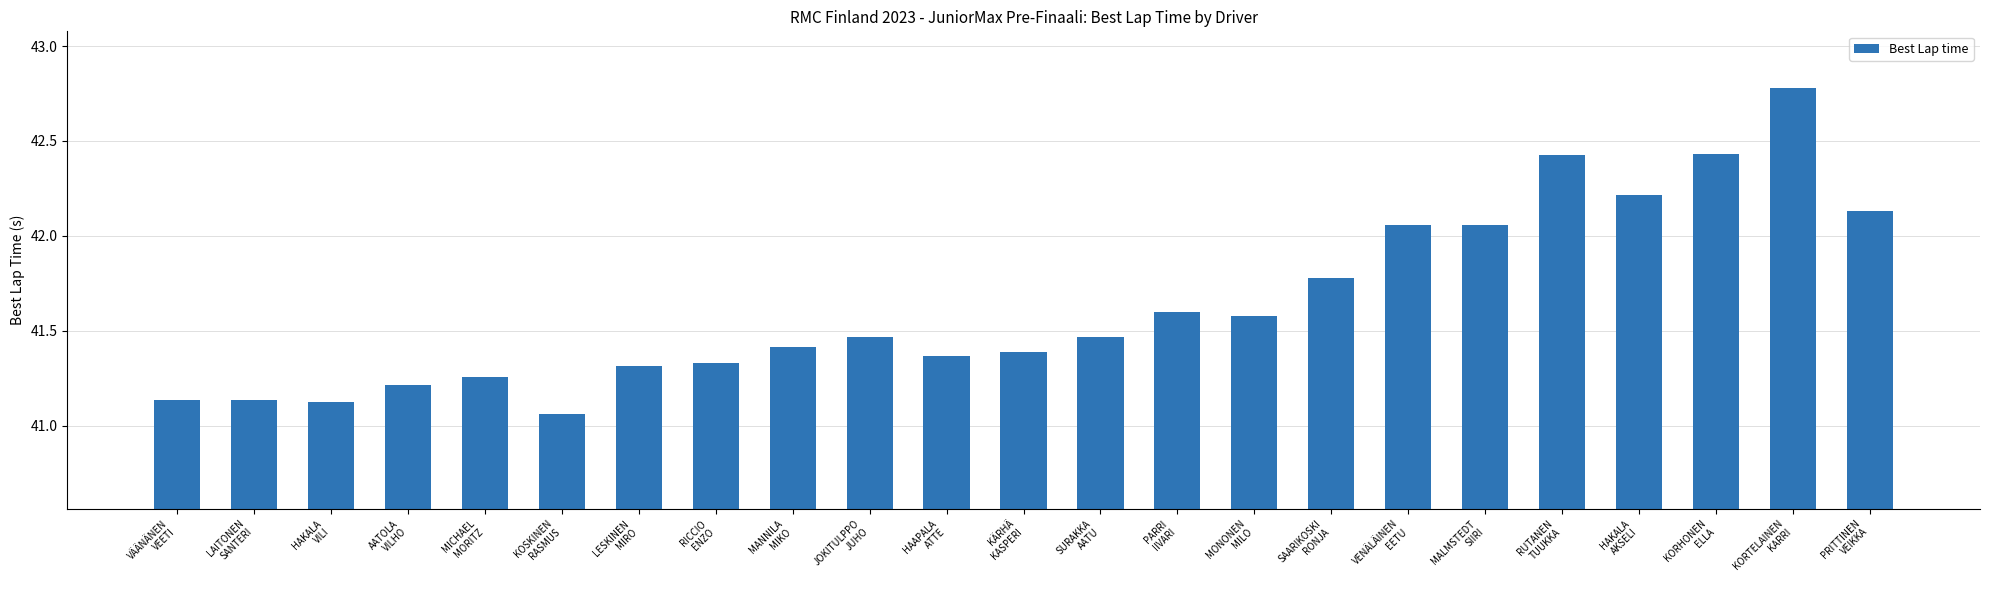

Which has a higher value, VÄÄNÄNEN
VEETI or HAAPALA
ATTE?

HAAPALA
ATTE